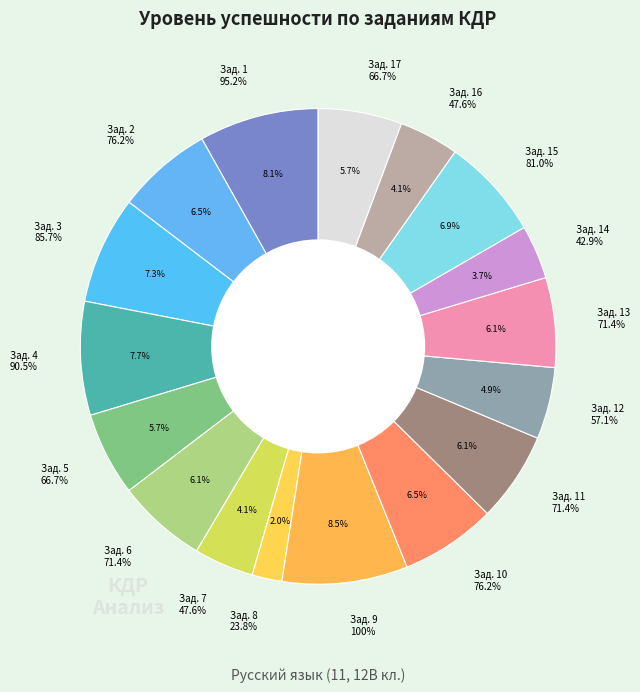

True or false: Базовый 12 accounts for 1% of the total.

False